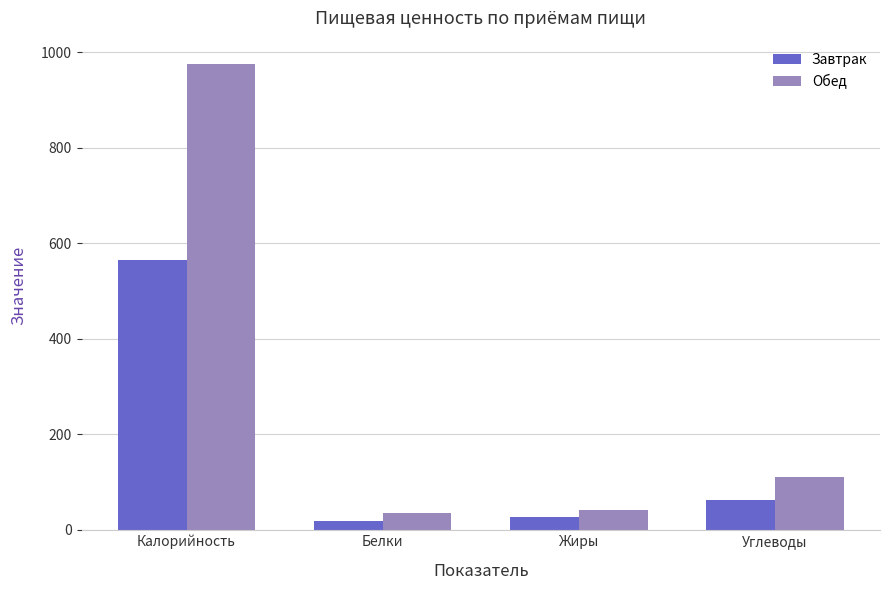

What are all the series names shown in the legend?

Завтрак, Обед